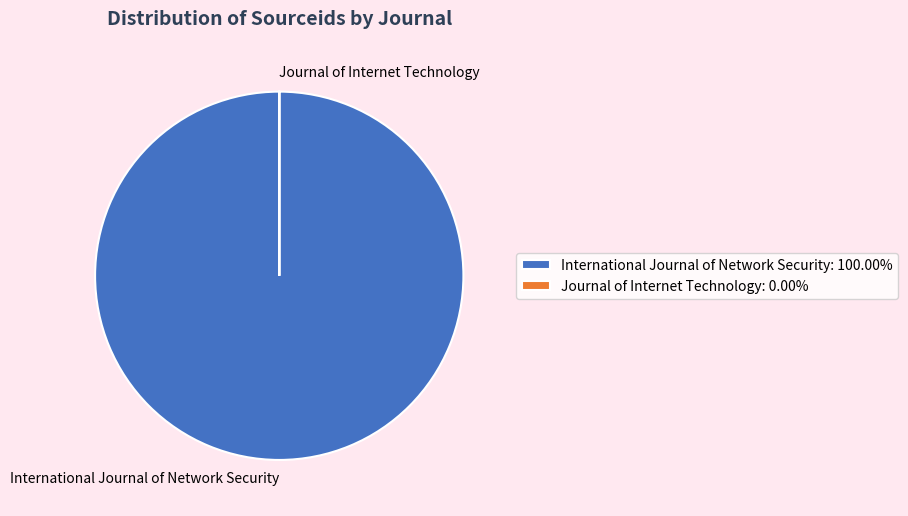

Does International Journal of Network Security represent more than half of the total?

Yes